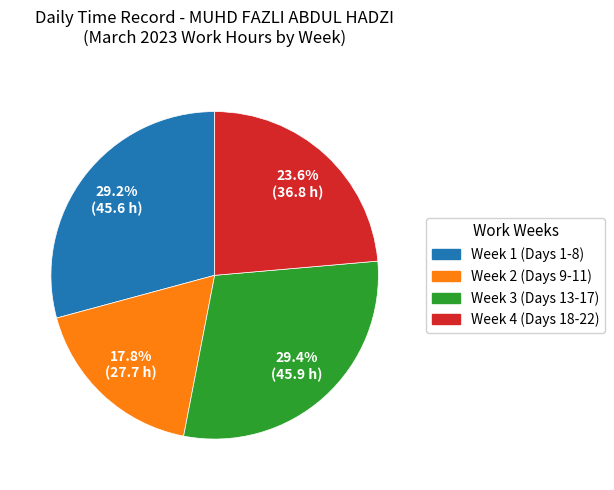

Does any single category account for the majority?

No